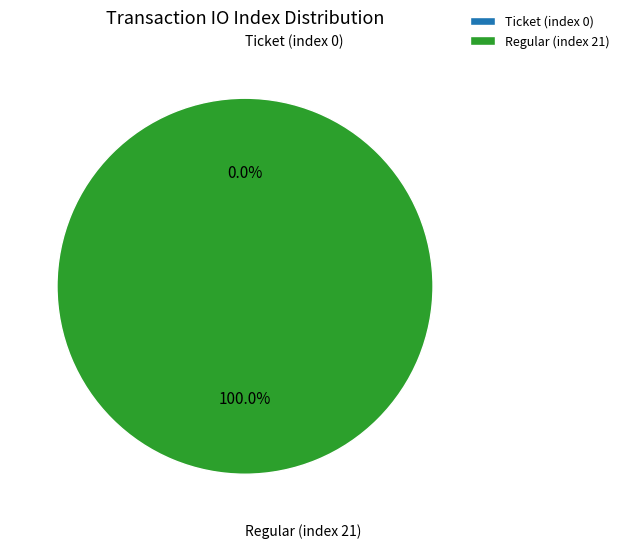

How many segments does this pie chart have?

2